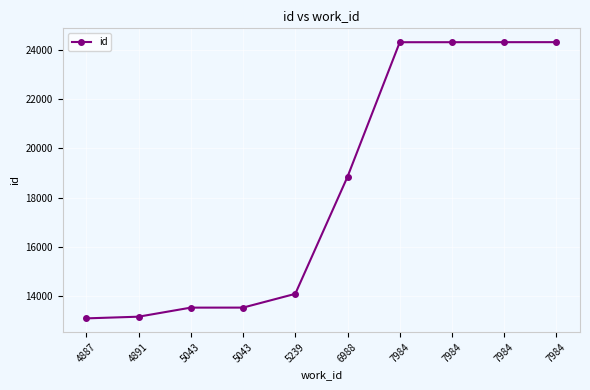

Does the chart display data point markers on the line(s)?

Yes